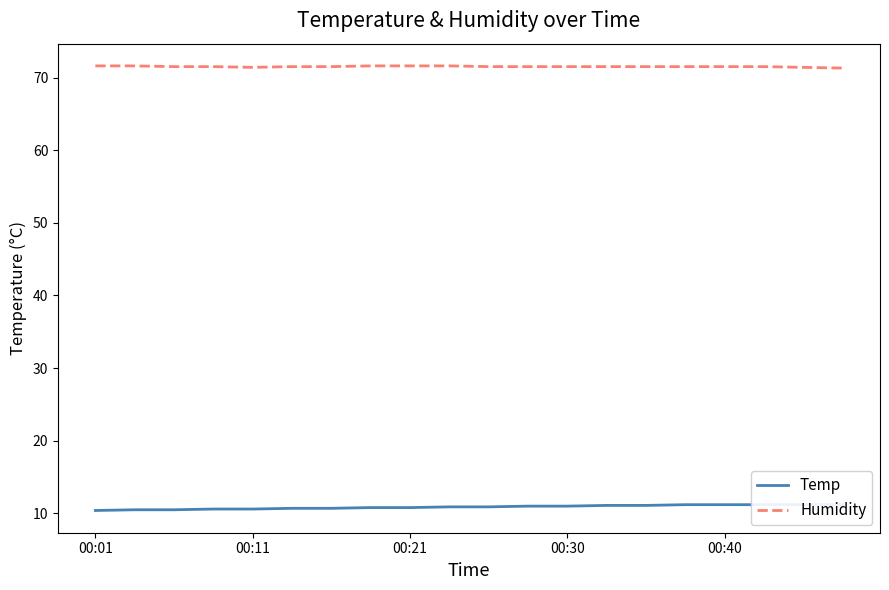

What is the smallest value displayed?

10.4